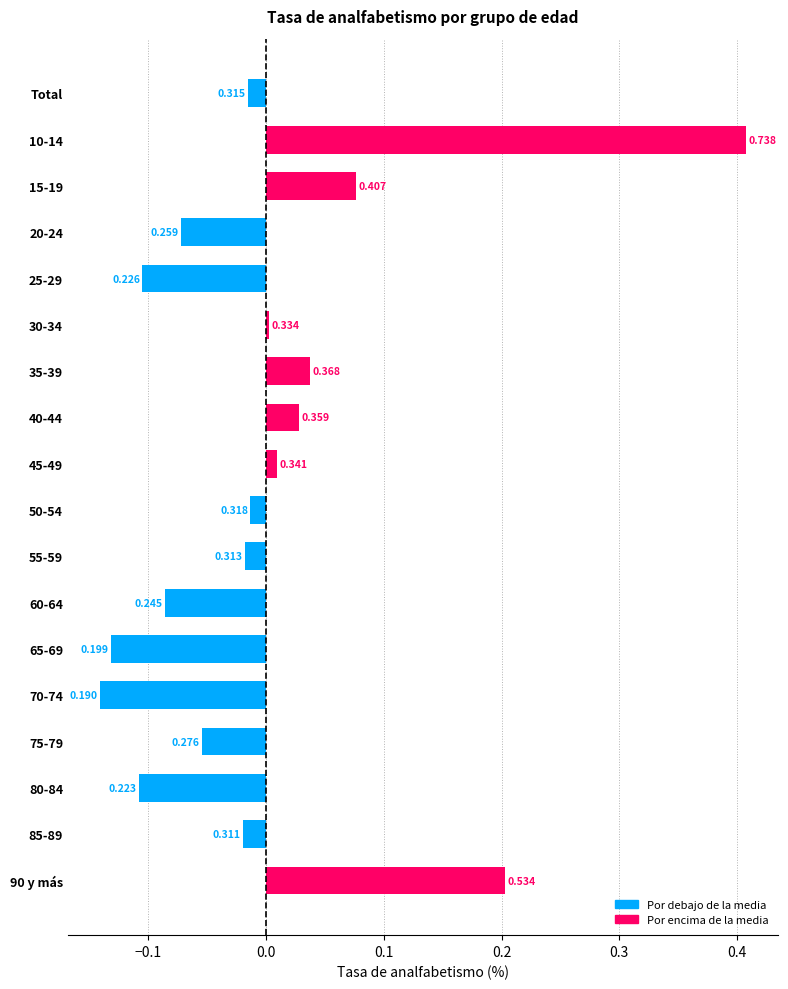

What is the minimum value shown in the chart?

-0.1